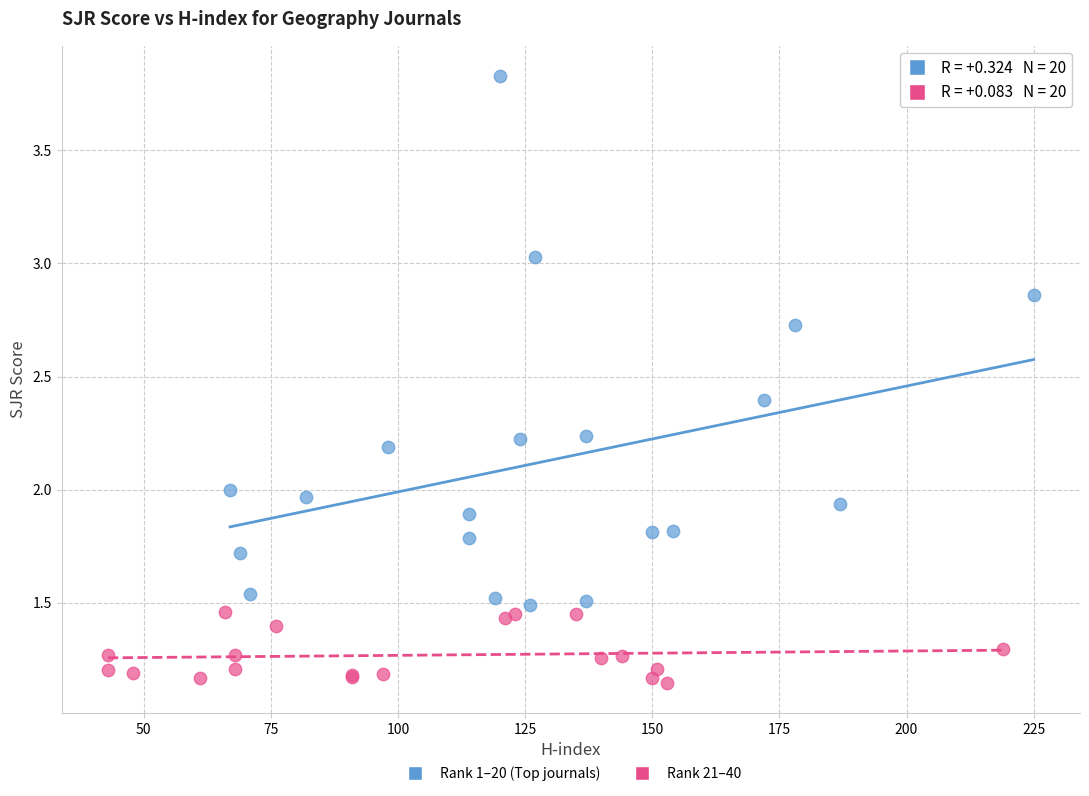

Which series has the widest spread of Y values?

Rank 1–20 (Top journals)